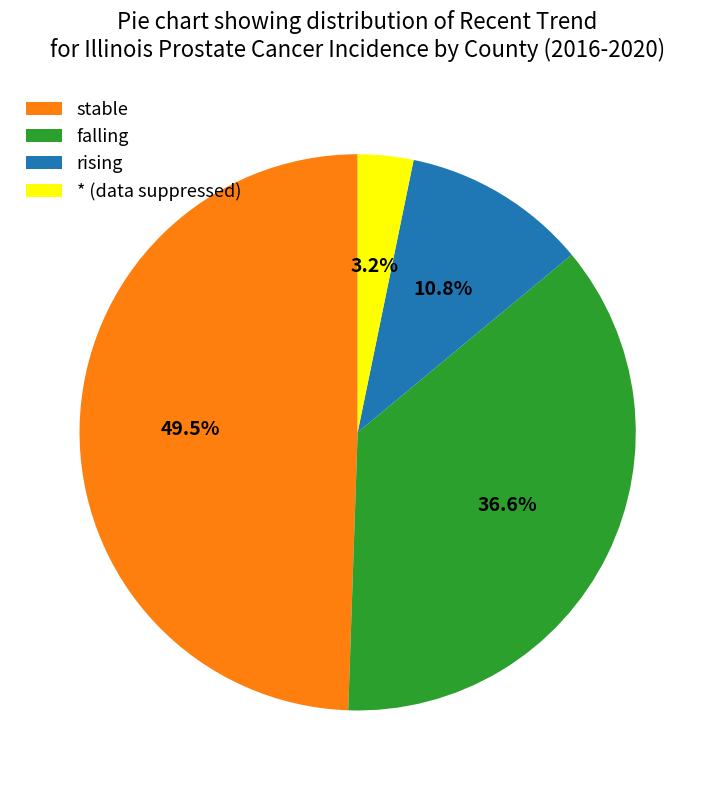

Does any single category account for the majority?

No